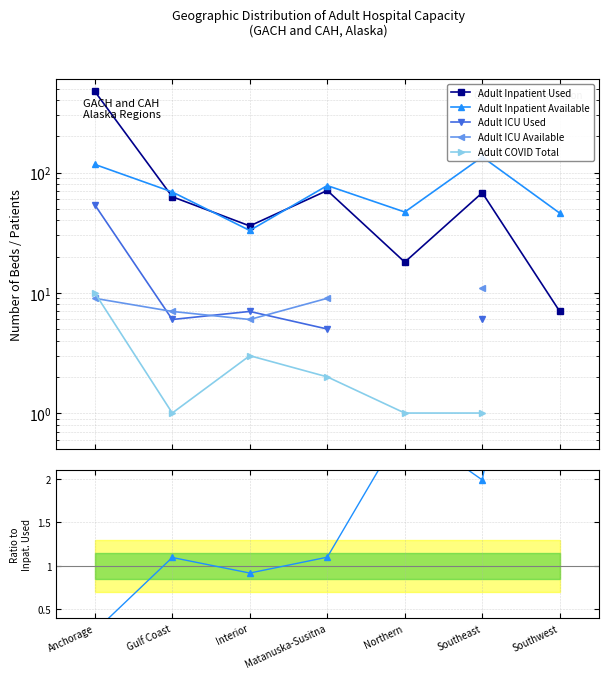

True or false: Adult COVID Total has more than 2 points higher than both neighbors.

False